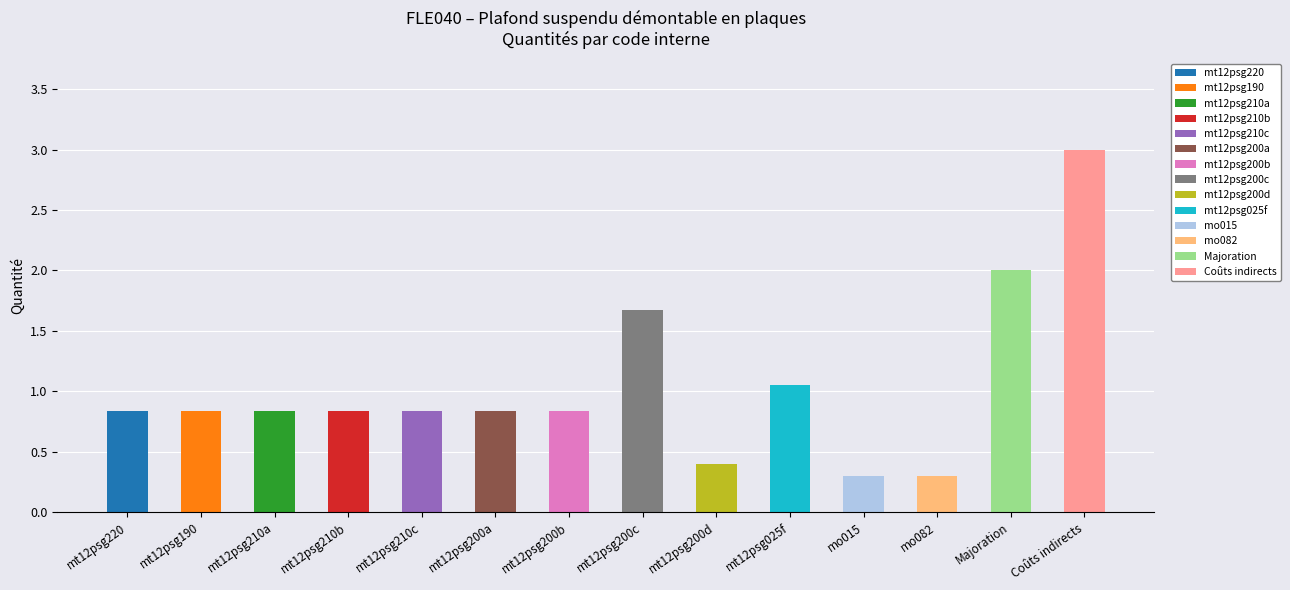

Rank the categories by value from highest to lowest.

Coûts indirects, Majoration, mt12psg200c, mt12psg025f, mt12psg220, mt12psg190, mt12psg210a, mt12psg210b, mt12psg210c, mt12psg200a, mt12psg200b, mt12psg200d, mo015, mo082